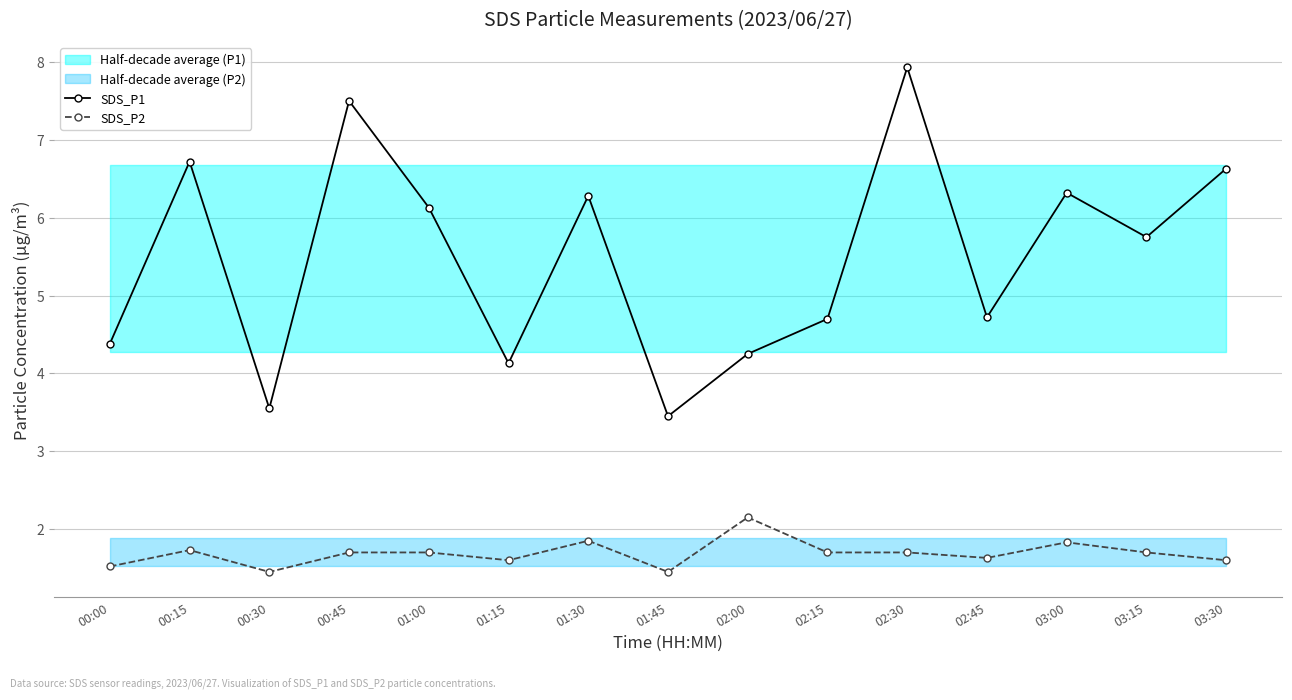

What is the highest value of the SDS_P1 series?

7.9